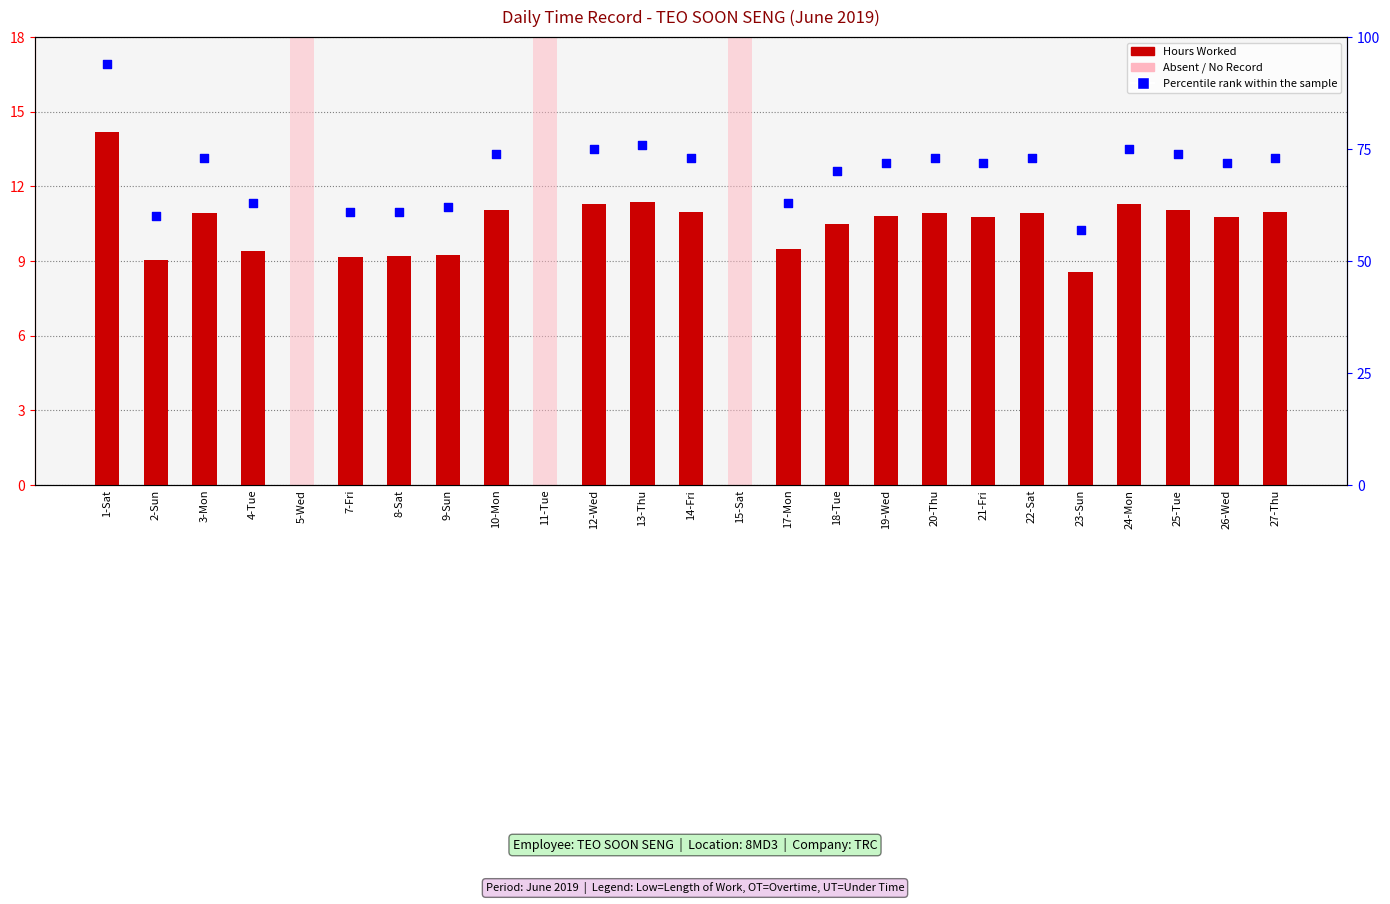

Between 26-Wed and 3-Mon, which is larger?

3-Mon